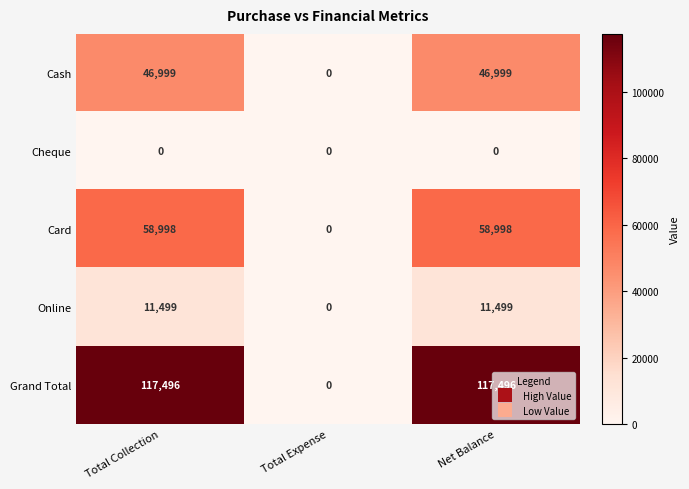

What is the difference between the maximum and minimum values in the Grand Total series?

117496